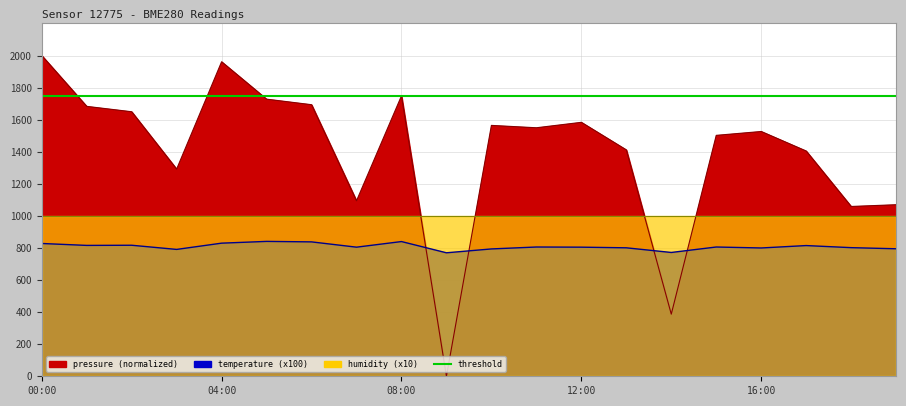

In temperature, how many points are higher than both neighbors (excluding endpoints)?

6